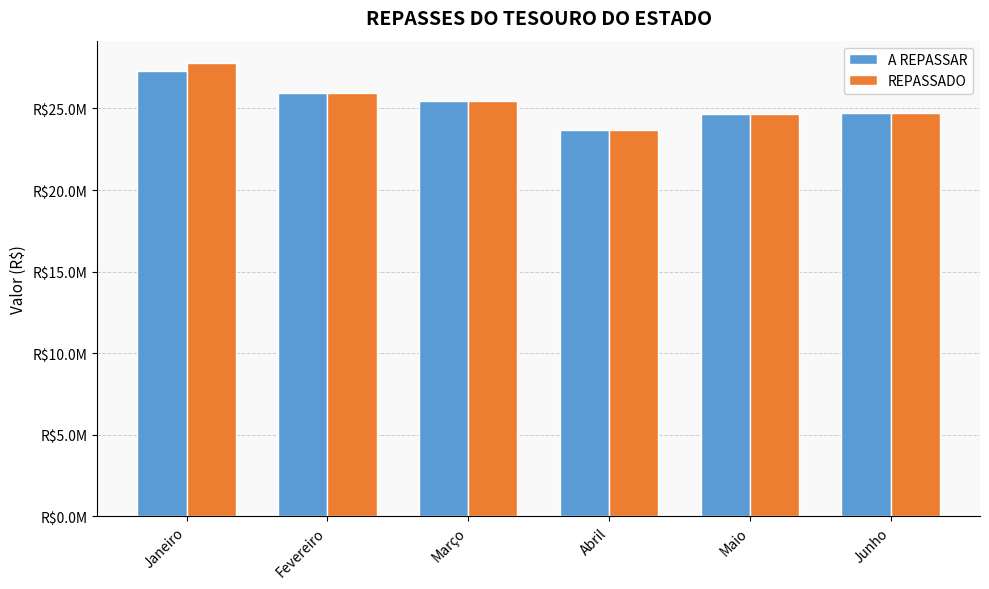

Are the bars horizontal?

No